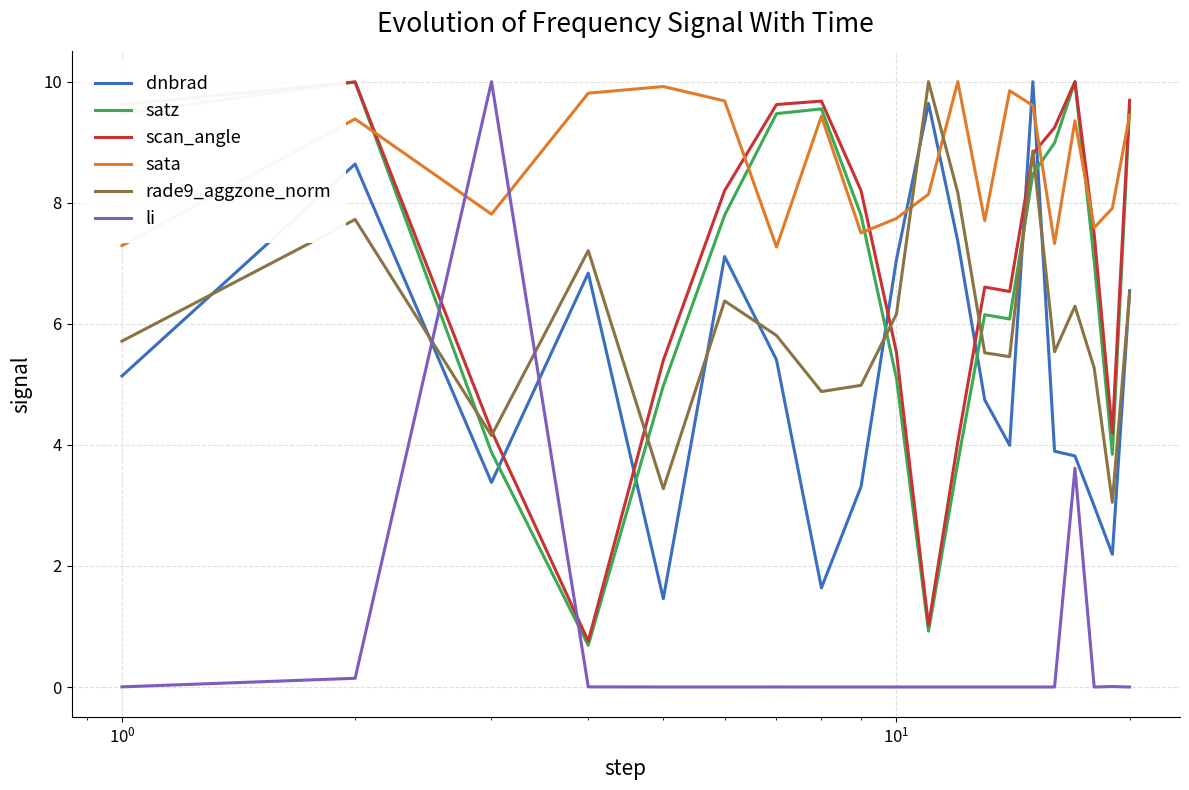

In sata, how many points are higher than both neighbors (excluding endpoints)?

6